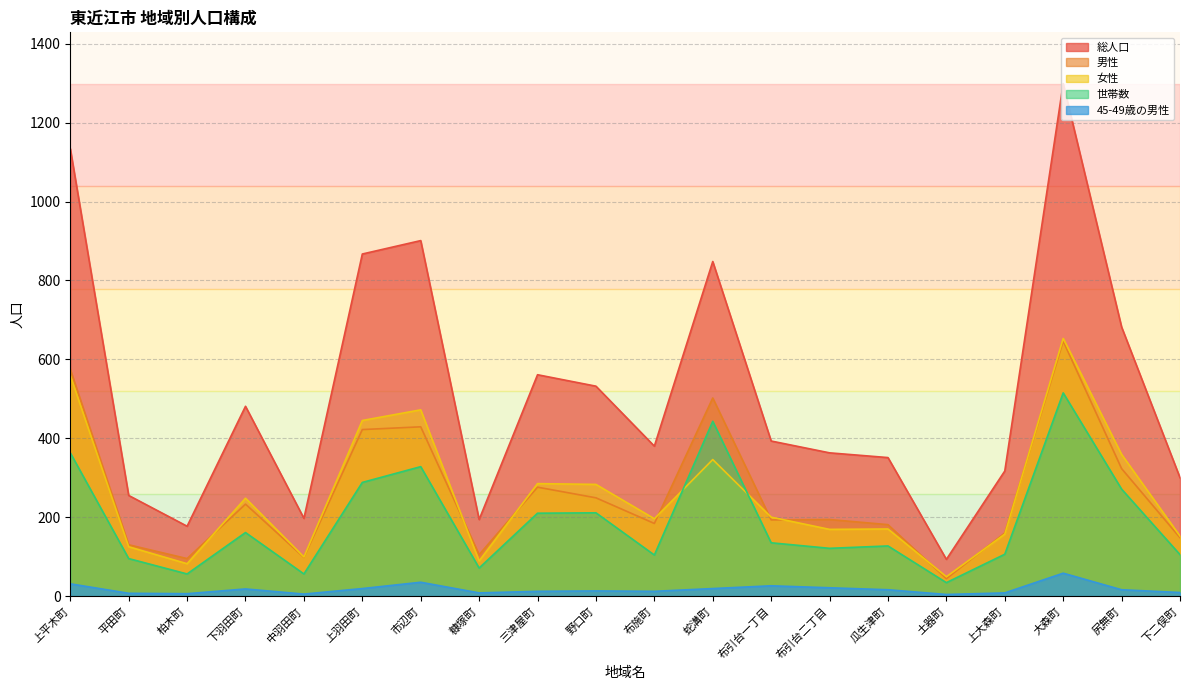

Rank the series at 布引台一丁目 from highest to lowest value.

総人口, 女性, 男性, 世帯数, 45-49歳の男性